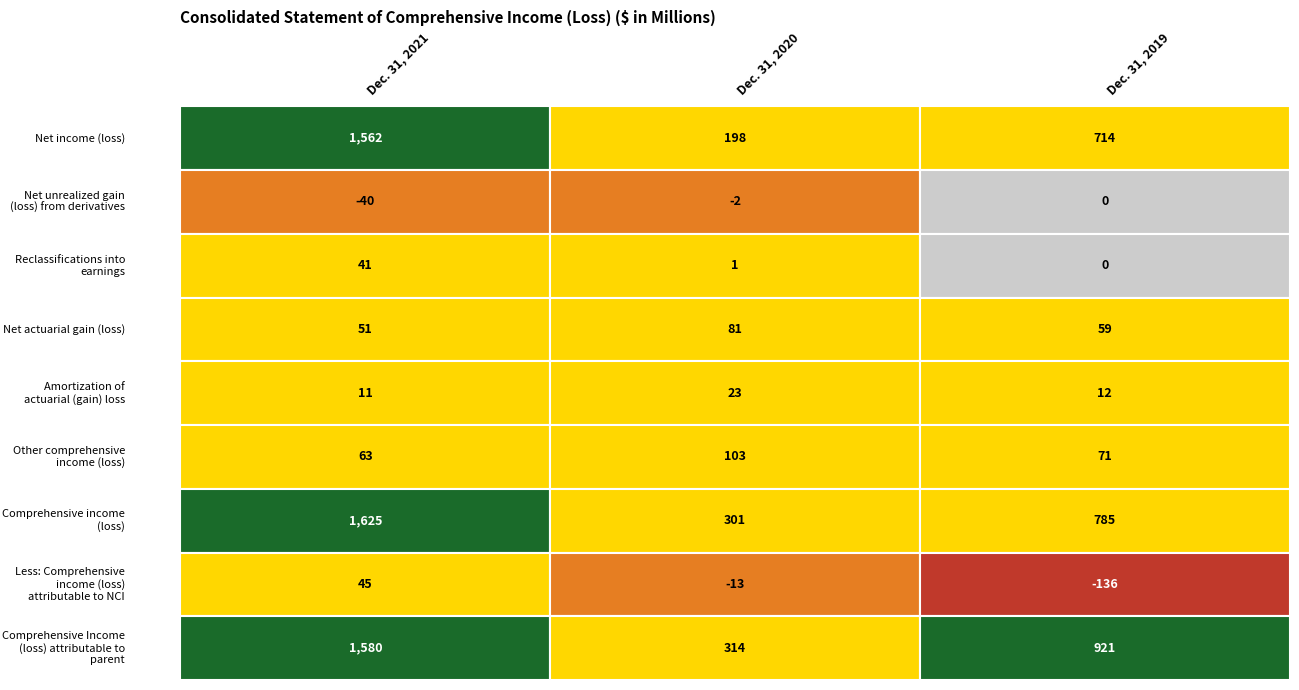

Which category has the highest value across all series?

Dec. 31, 2021